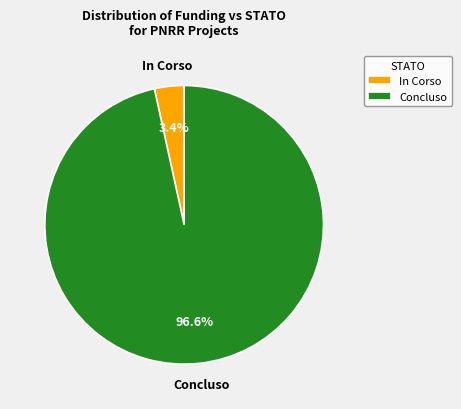

To the nearest percent, what is the difference between the largest and smallest slice percentages?

93%